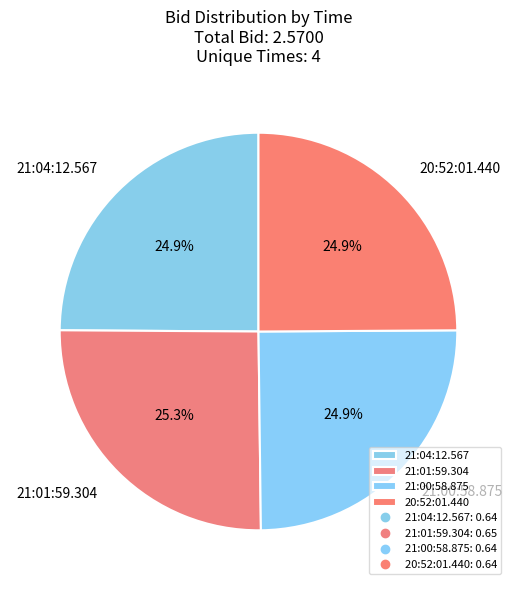

How much of the chart is everything except 21:01:59.304?

74.7%